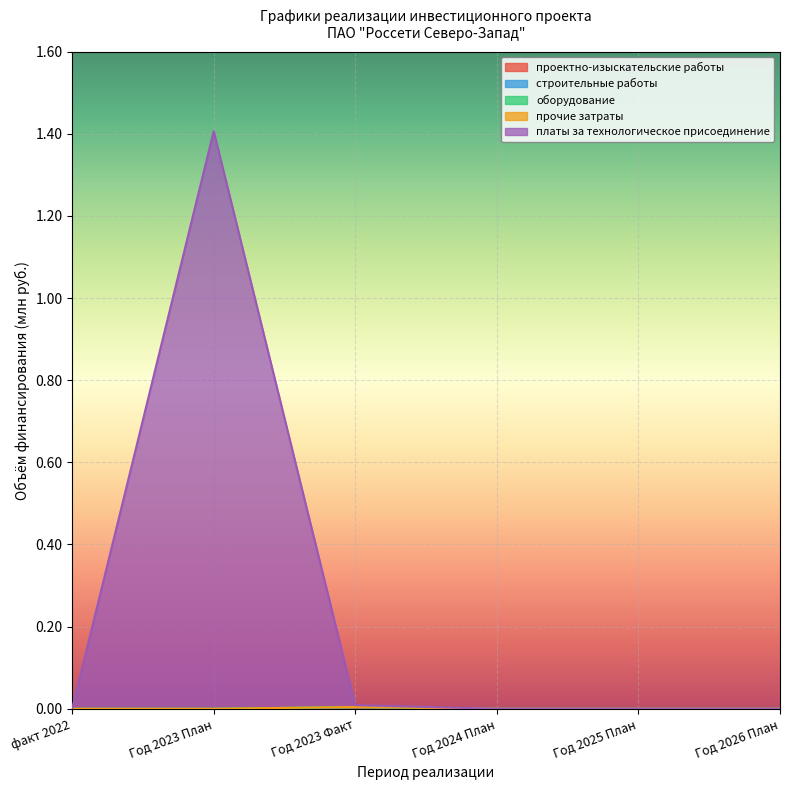

True or false: оборудование and проектно-изыскательские работы cross at least once.

False